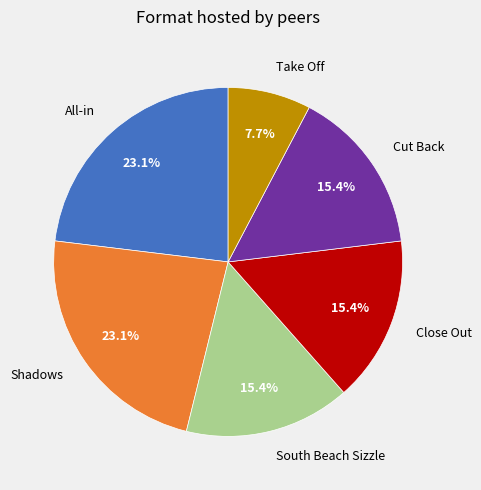

Approximately how many times larger is the value at All-in compared to Take Off?

3.0